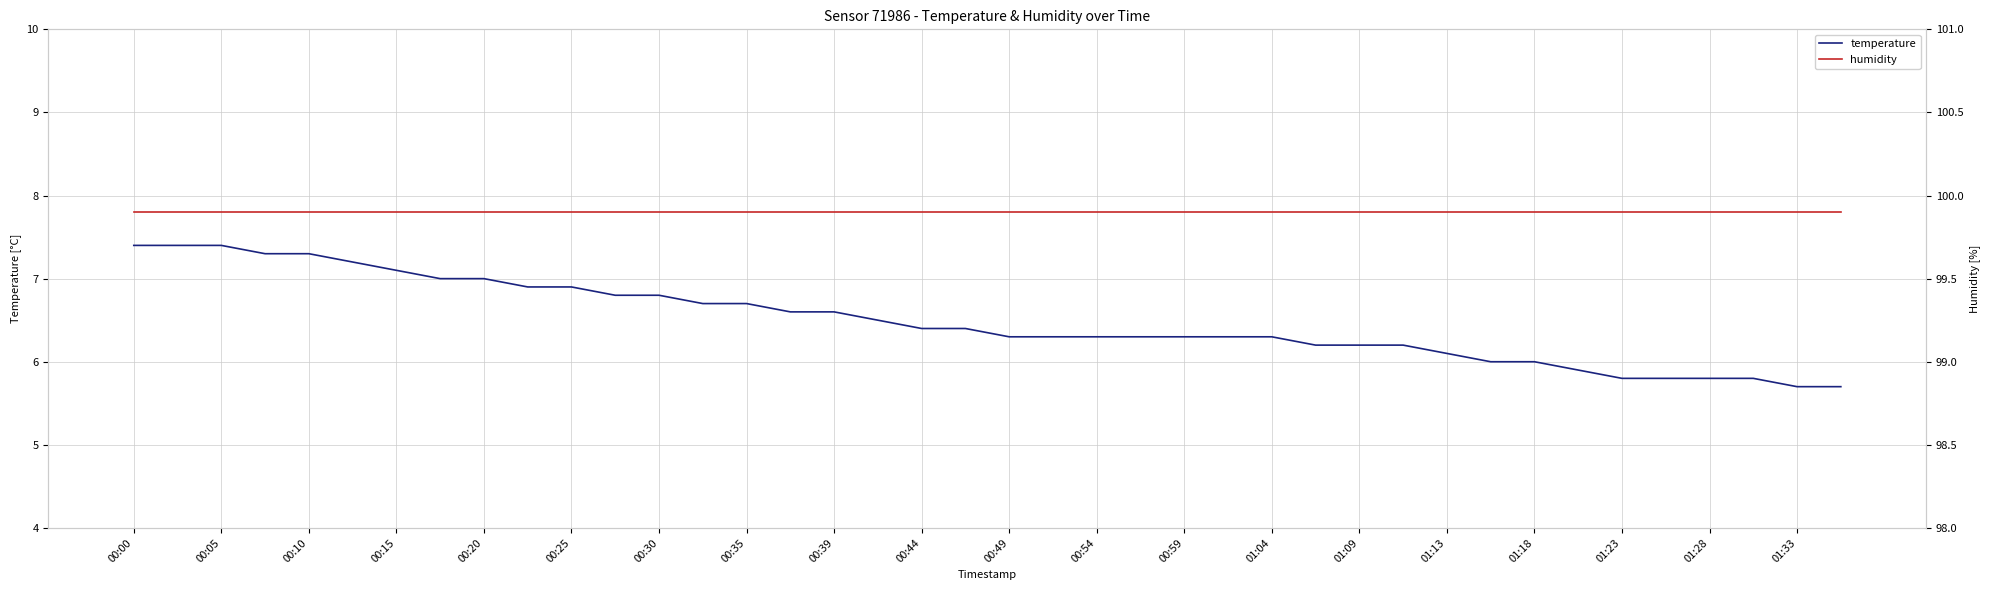

What is the minimum value for temperature?

5.7